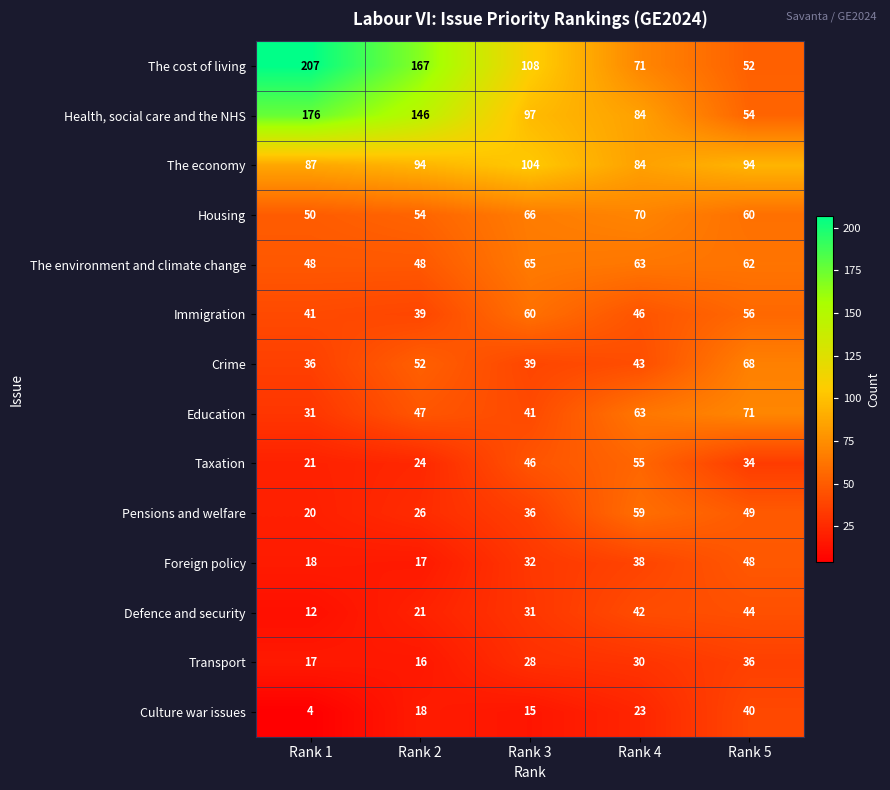

What is the smallest value displayed?

4